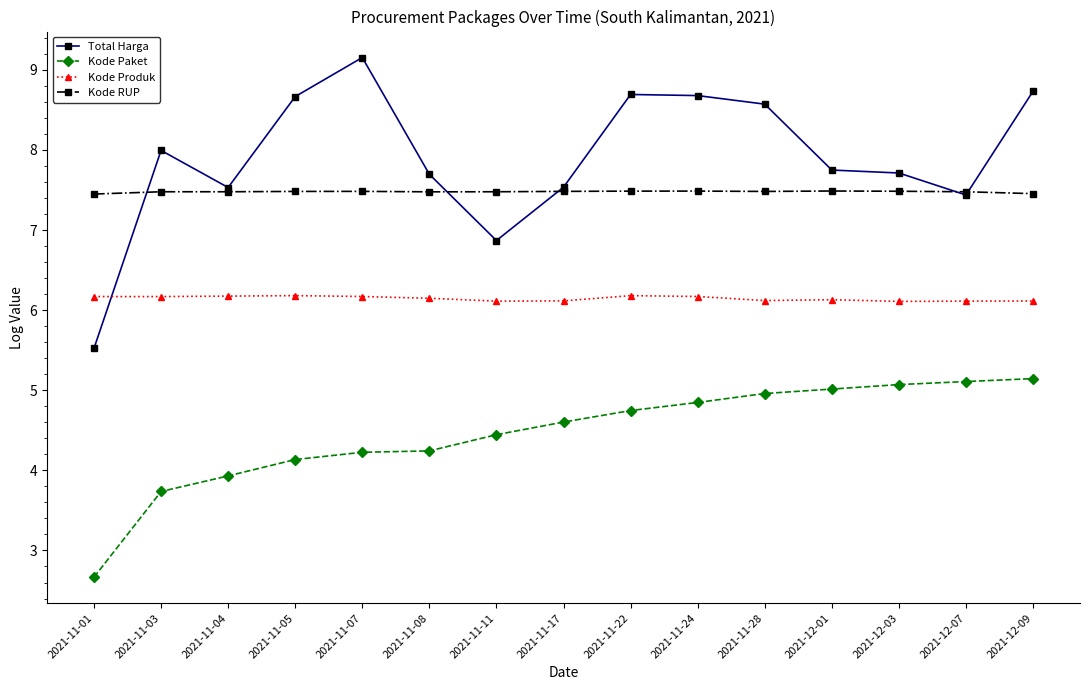

Rank the series at 2021-12-03 from lowest to highest value.

Kode Paket, Kode Produk, Kode RUP, Total Harga